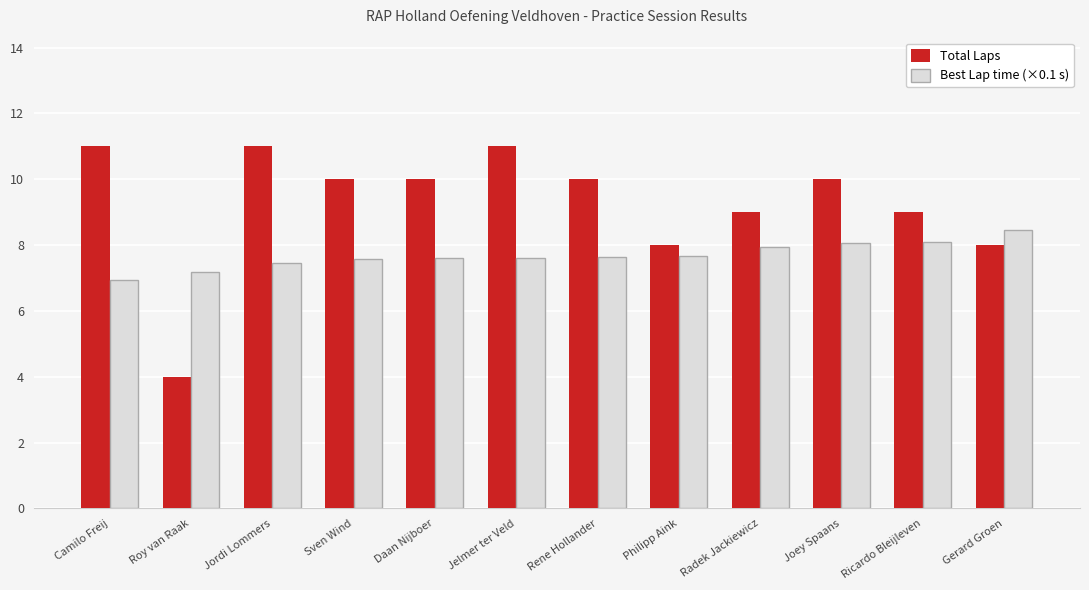

What is the approximate value of Best Lap time (×0.1 s) at Jordi Lommers?

7.5